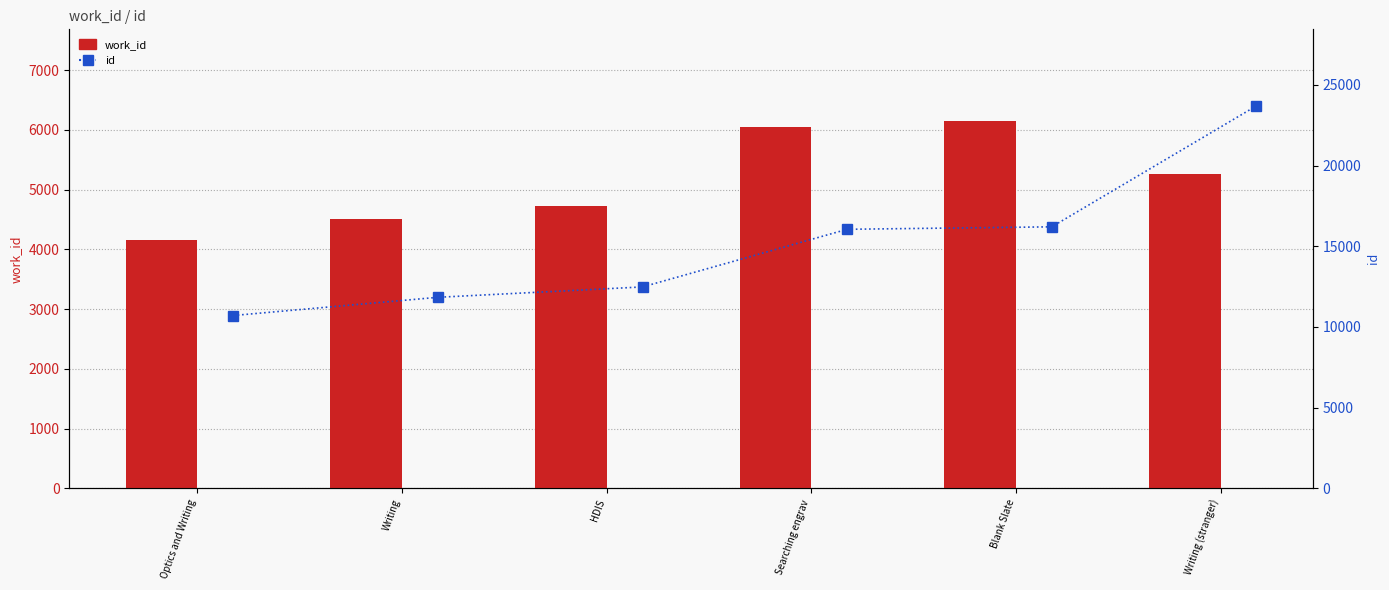

What is the total value across all series at Optics and Writing?

14861